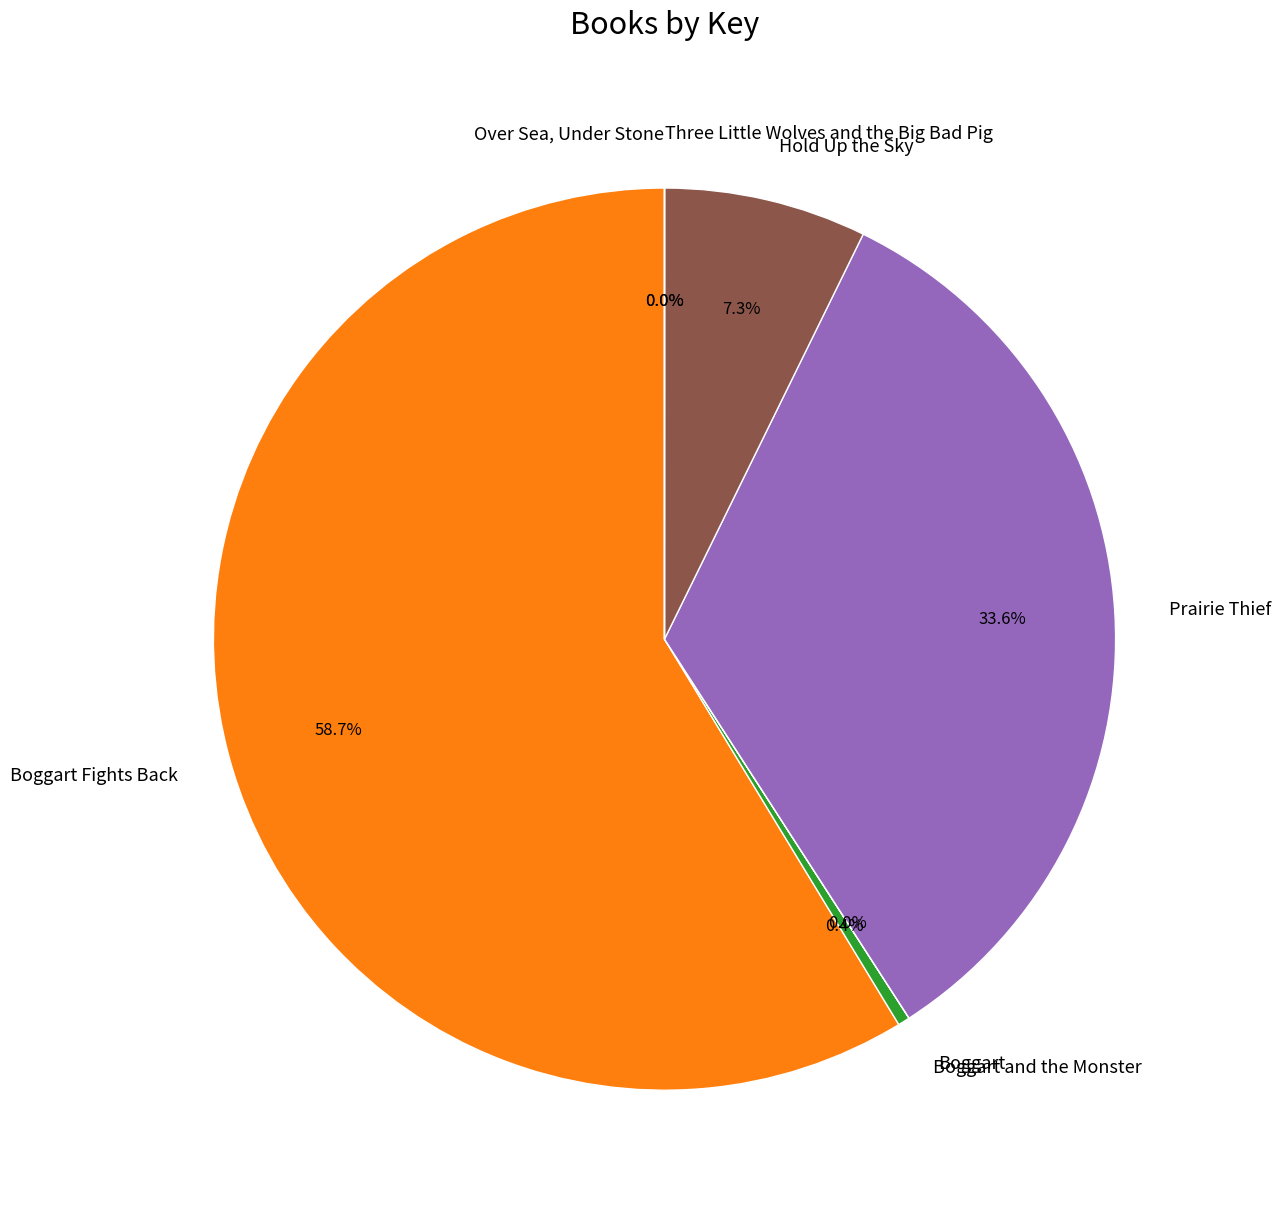

What percentage is NOT represented by Prairie Thief?

66.4%